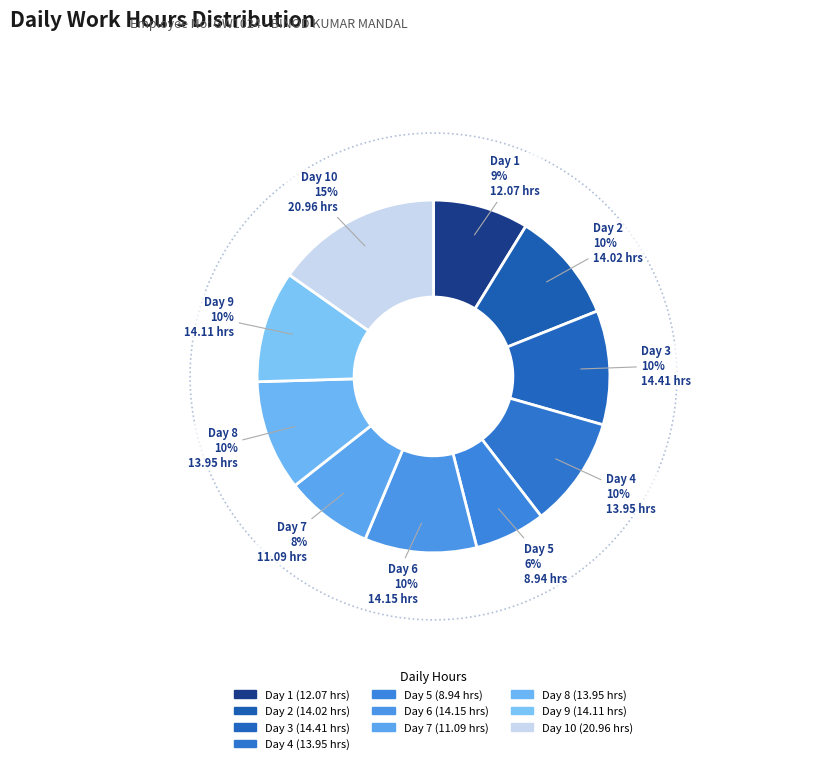

How much of the chart is everything except Day 10?

84.8%